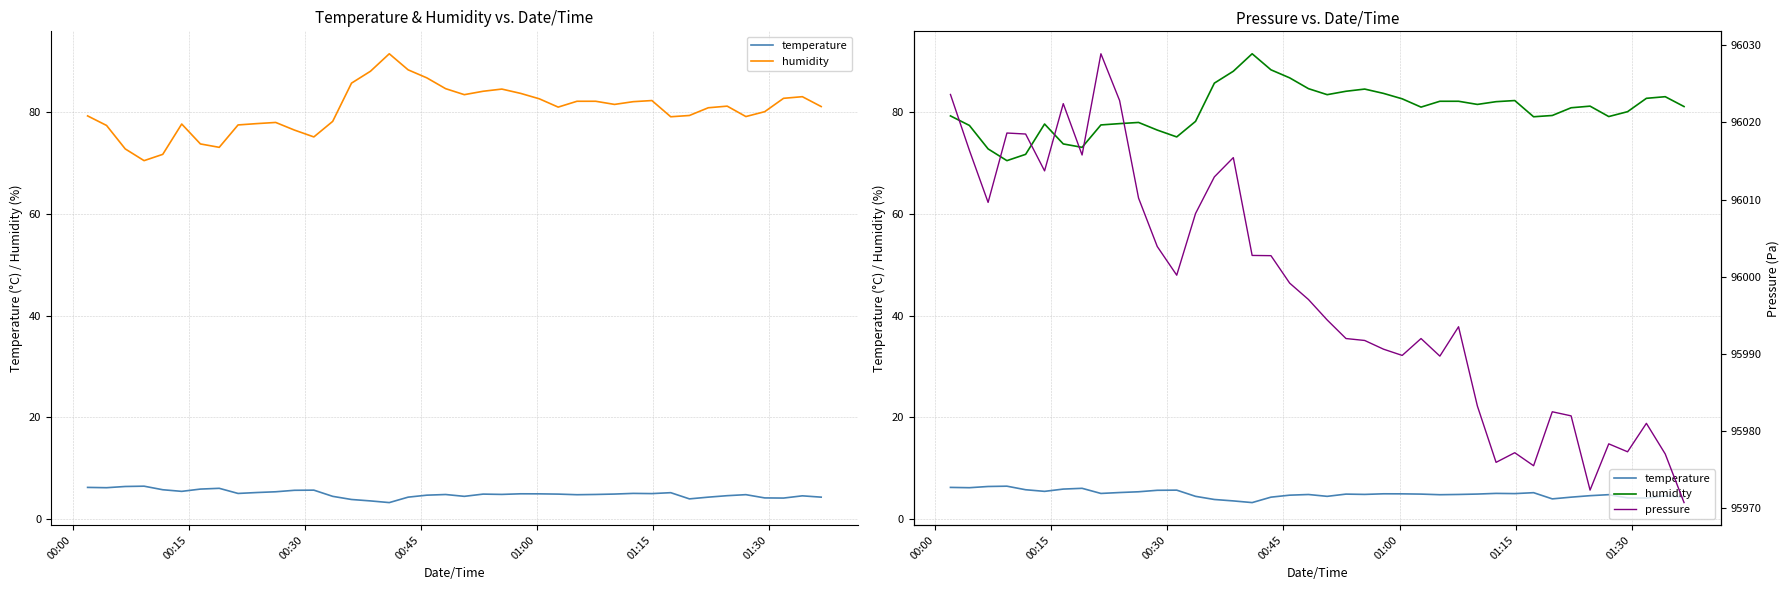

The value of humidity at 01:00 is 36.5. True or false?

False